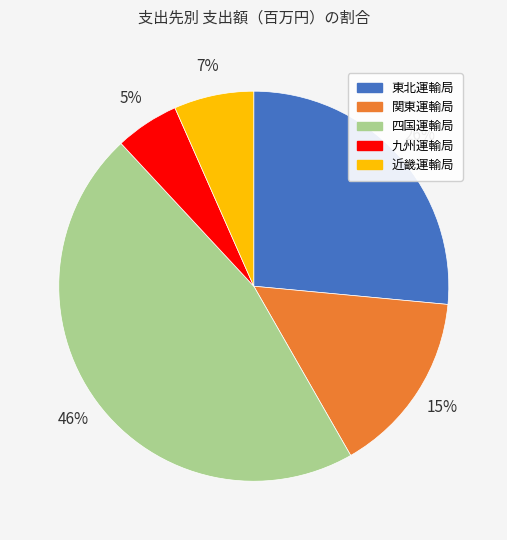

How many segments does this pie chart have?

5